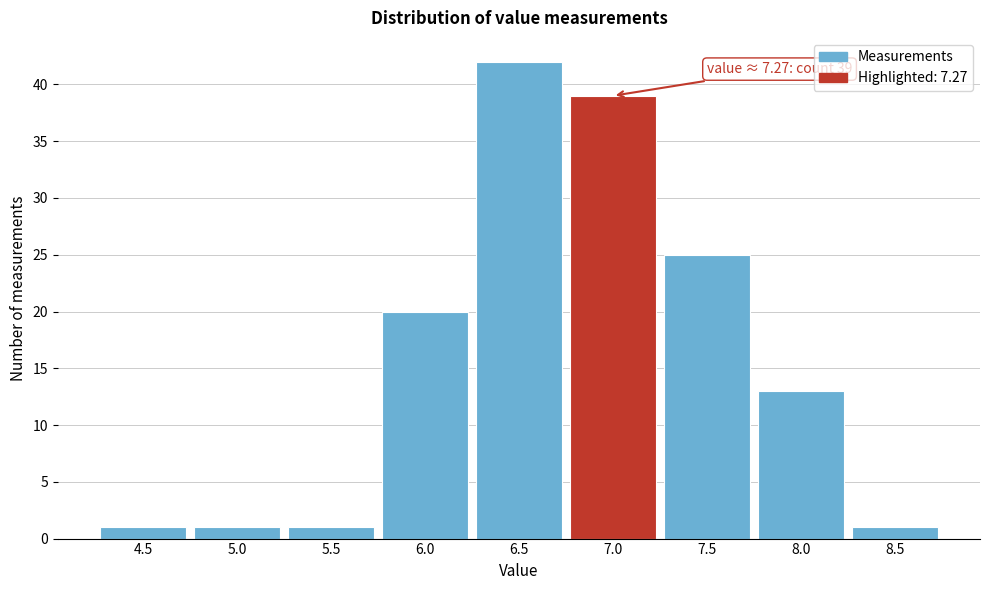

Reading right to left, transcribe all the data shown in this chart.

8.5=1	8.0=13	7.5=25	7.0=39	6.5=42	6.0=20	5.5=1	5.0=1	4.5=1